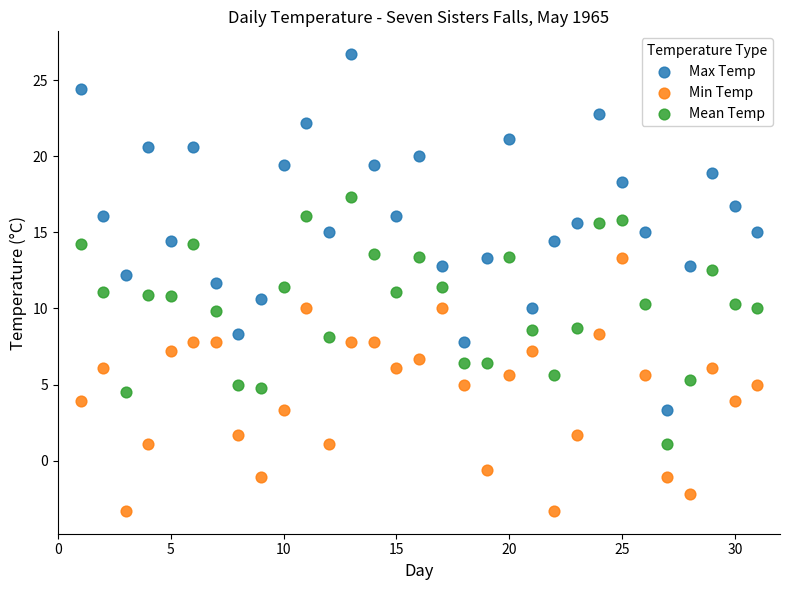

Which series contains the highest Y value?

Max Temp